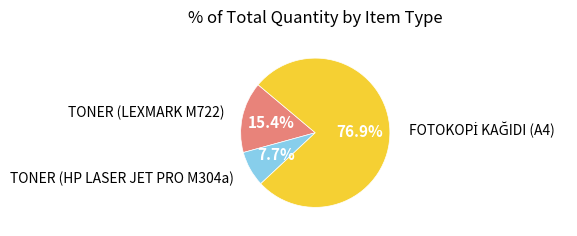

Is TONER (HP LASER JET PRO M304a) the majority of the pie?

No